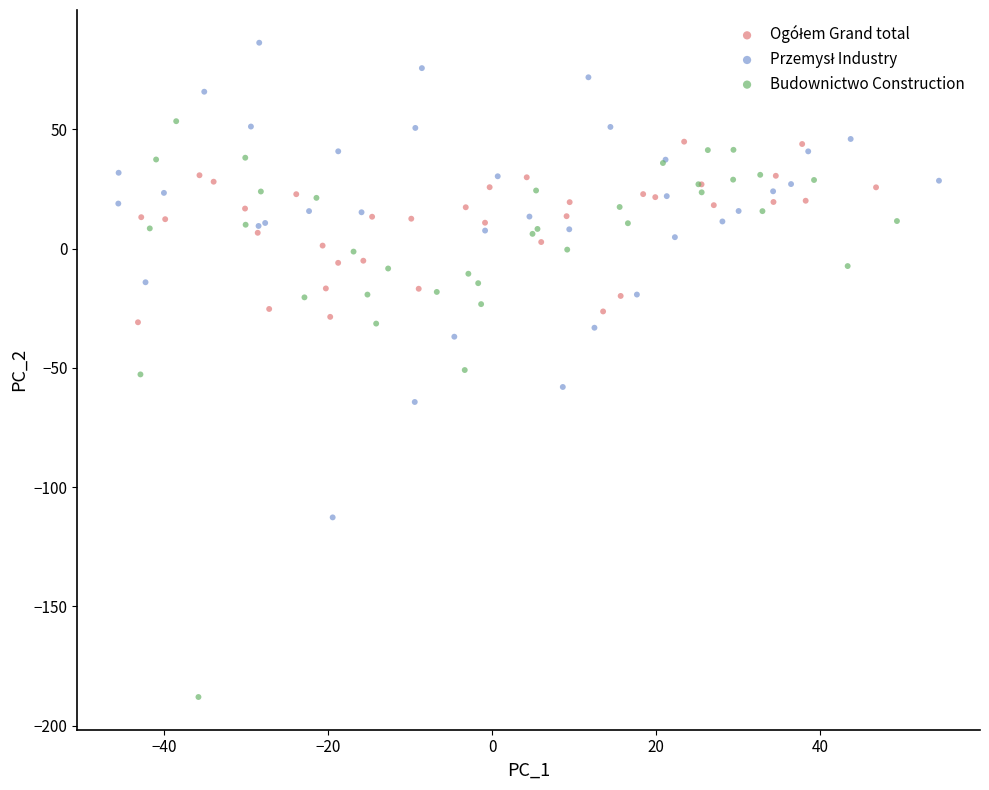

Which series has the largest Y range (max minus min)?

Budownictwo Construction